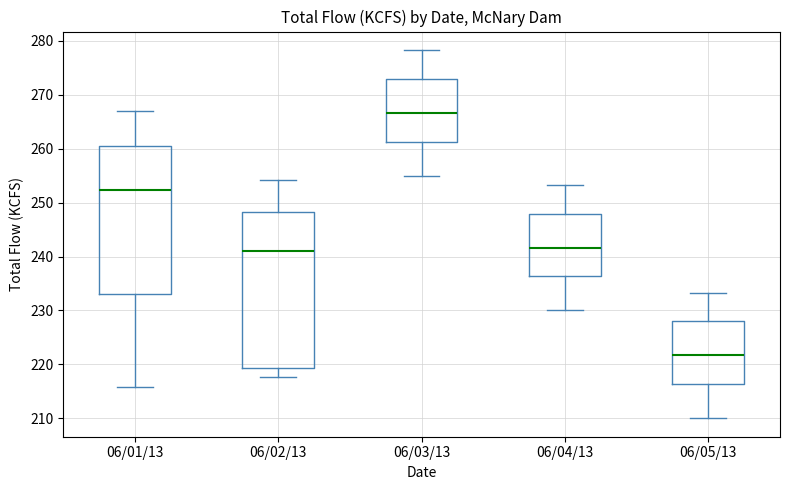

Reading left to right, transcribe this box plot: for each box, give where its median line is, the range the box spans, and where its two whiskers end, as read against the y-axis. The values are not printed on the chart, so give them approximately, as read against the axis.

06/01/13: median 252, box 233 to 261, whiskers 216 to 267
06/02/13: median 241, box 219 to 248, whiskers 218 to 254
06/03/13: median 267, box 261 to 273, whiskers 255 to 278
06/04/13: median 242, box 236 to 248, whiskers 230 to 253
06/05/13: median 222, box 216 to 228, whiskers 210 to 233